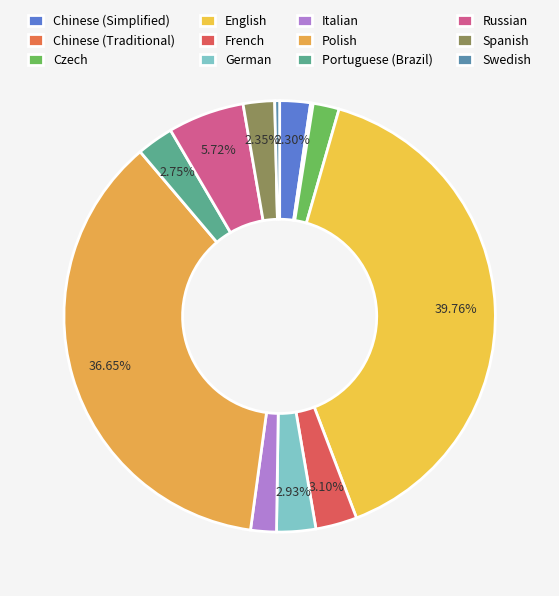

To the nearest percent, what is the difference between the largest and smallest slice percentages?

40%